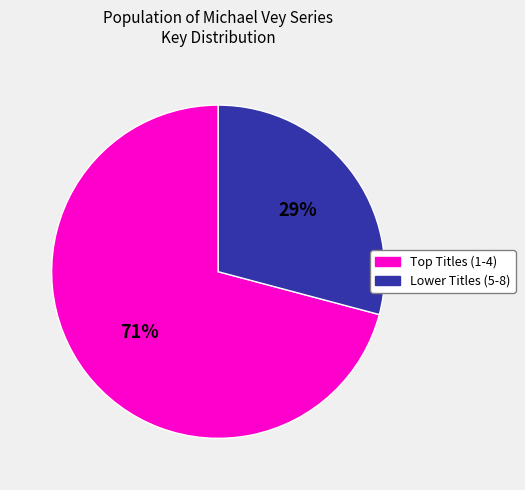

Is there a majority slice in this chart?

Yes